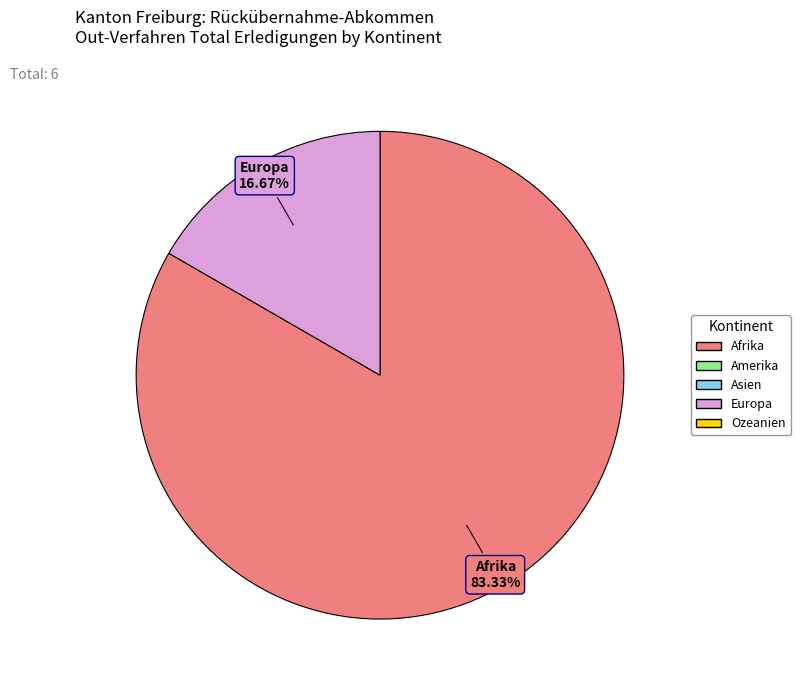

What is the ratio of the value at Afrika to the value at Europa?

5.0